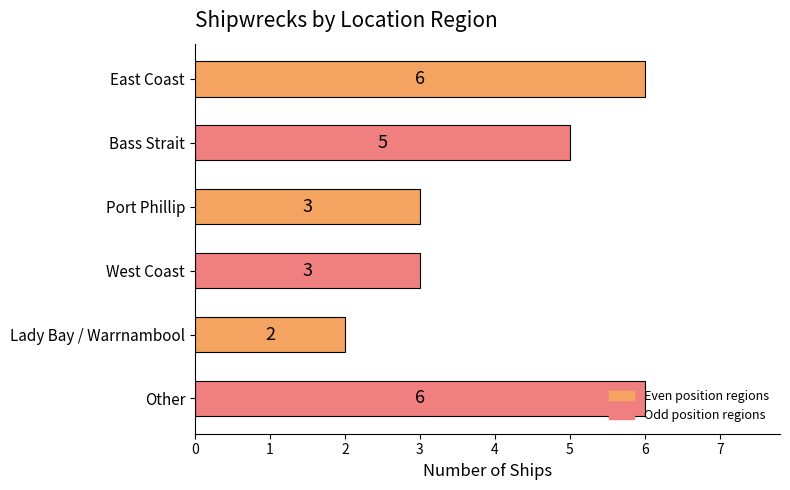

What is the label of the 5th bar from the top?

Lady Bay / Warrnambool